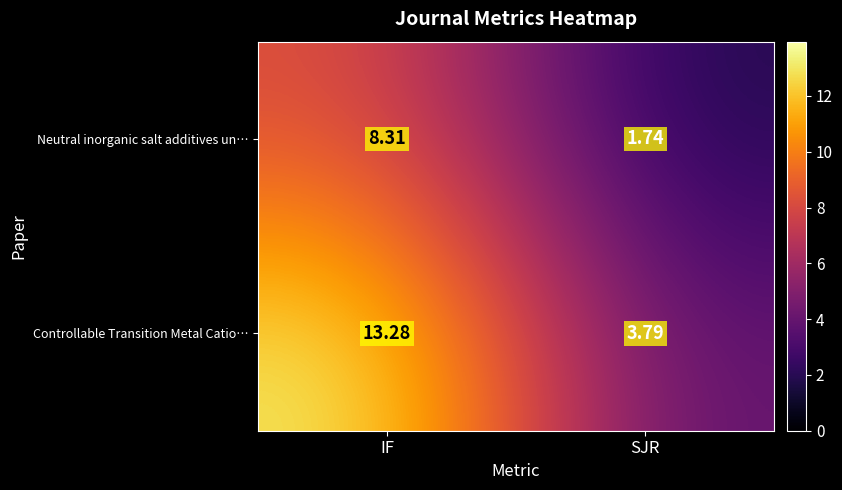

What is the difference between the highest and lowest values at IF?

5.0